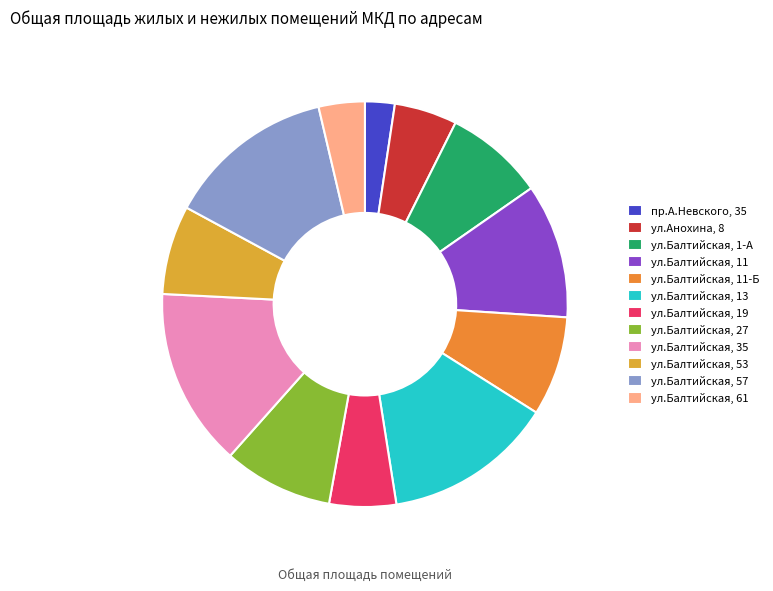

Is the sum of ул.Балтийская, 19 and ул.Балтийская, 11-Б greater than half?

No